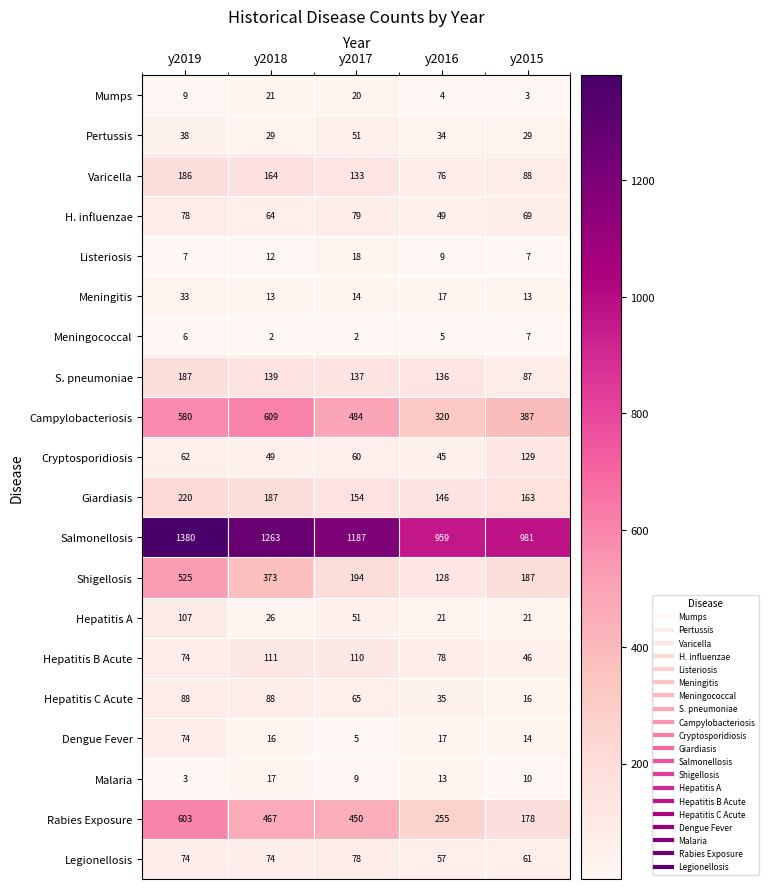

List the series in order of their peak value, lowest first.

Meningococcal, Malaria, Listeriosis, Mumps, Meningitis, Pertussis, Dengue Fever, Legionellosis, H. influenzae, Hepatitis C Acute, Hepatitis A, Hepatitis B Acute, Cryptosporidiosis, Varicella, S. pneumoniae, Giardiasis, Shigellosis, Rabies Exposure, Campylobacteriosis, Salmonellosis